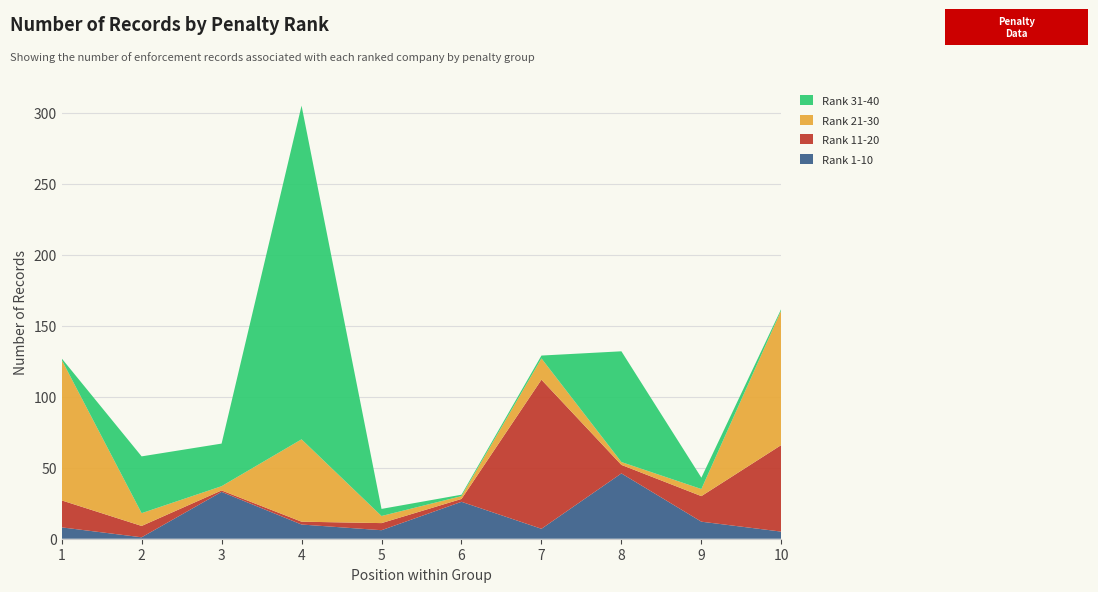

Reading left to right, extract all data points from this chart.

Rank 1-10: 8	1	33	10	6	26	7	46	12	5
Rank 11-20: 19	8	1	2	5	2	105	6	18	61
Rank 21-30: 99	9	3	58	5	2	15	2	5	95
Rank 31-40: 1	40	30	235	5	1	2	78	8	1